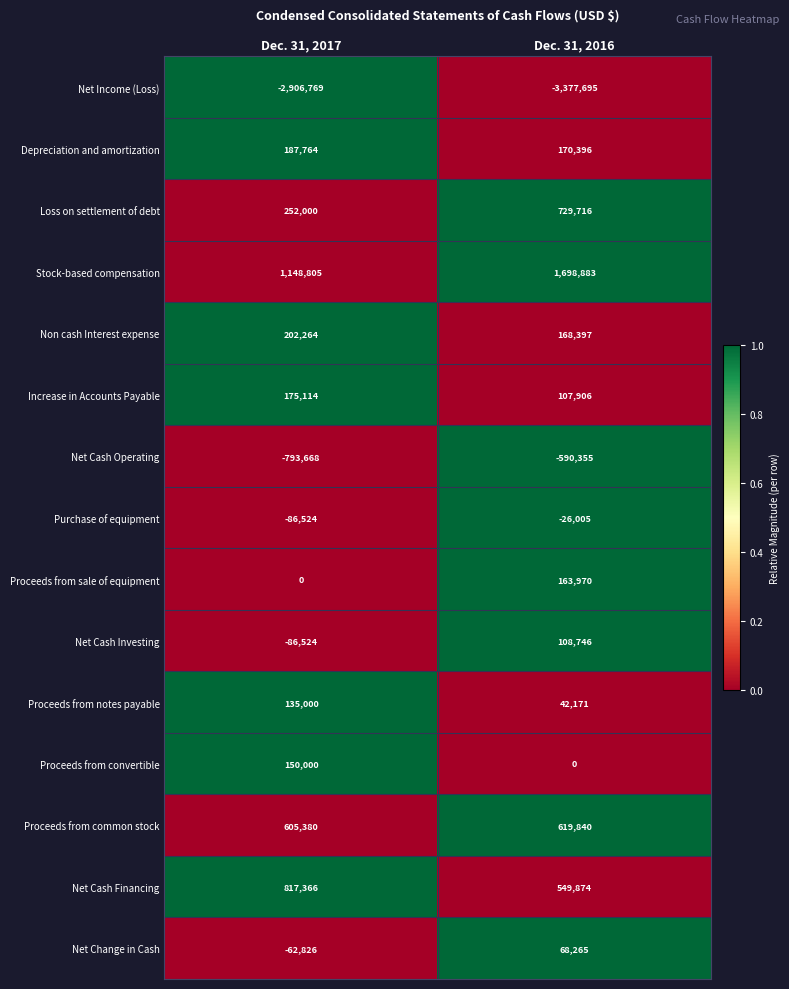

Count the number of categories in the chart.

2